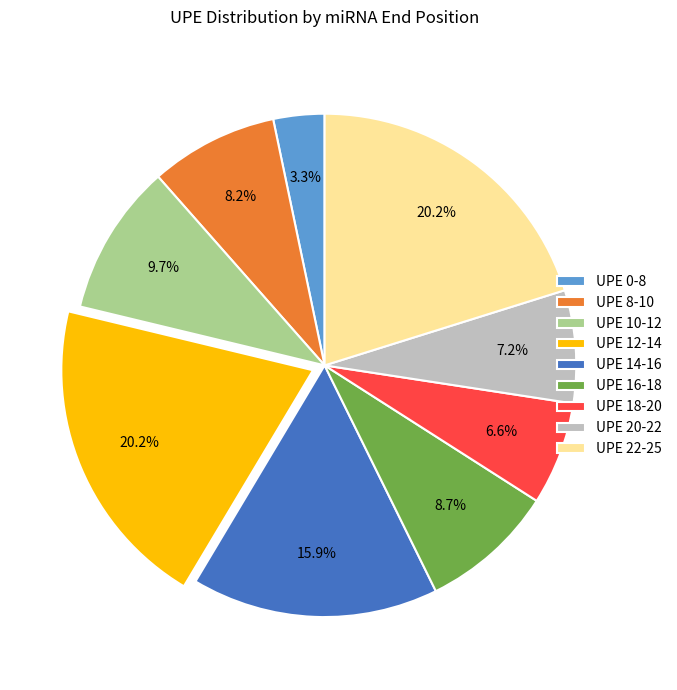

Does any single category account for the majority?

No